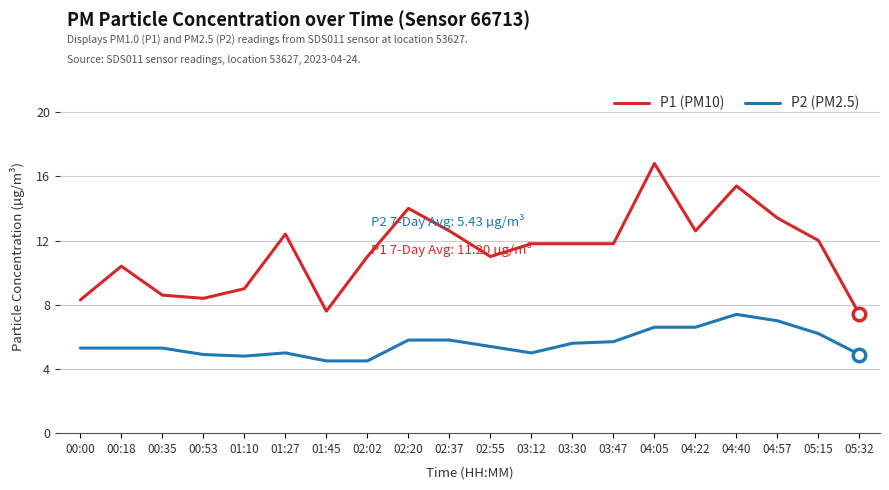

Is it true that P2 (PM2.5) equals 5.7 at 03:47?

True